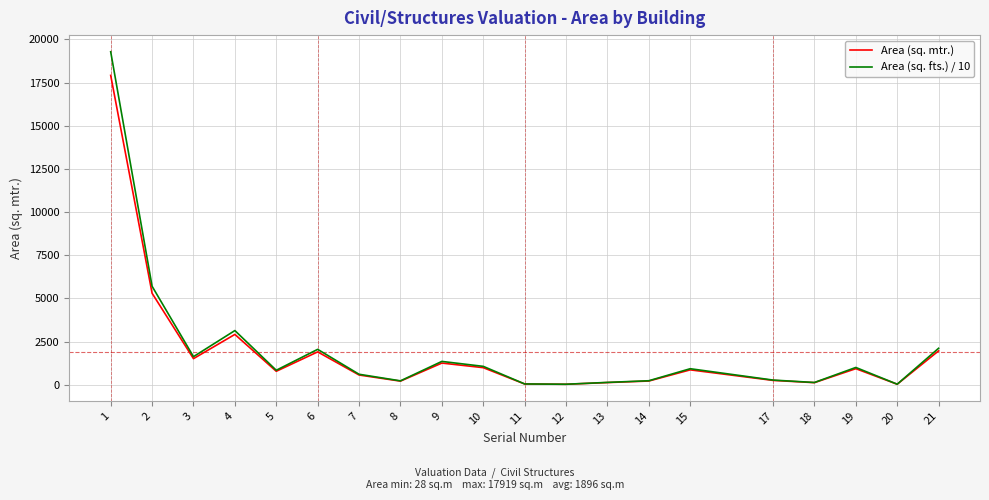

What is the approximate value of Area (sq. fts.) / 10 at 6?

2050.6